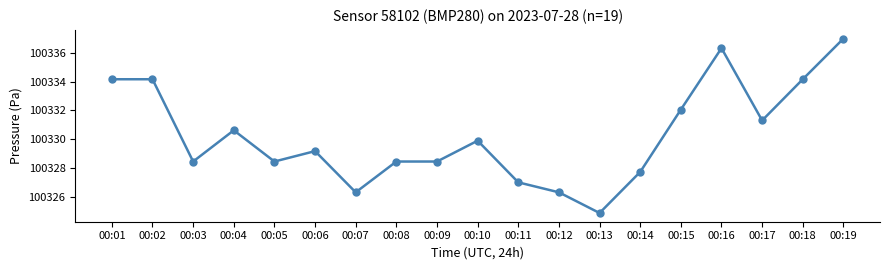

What is the value of the 2nd point from the left?

100334.2